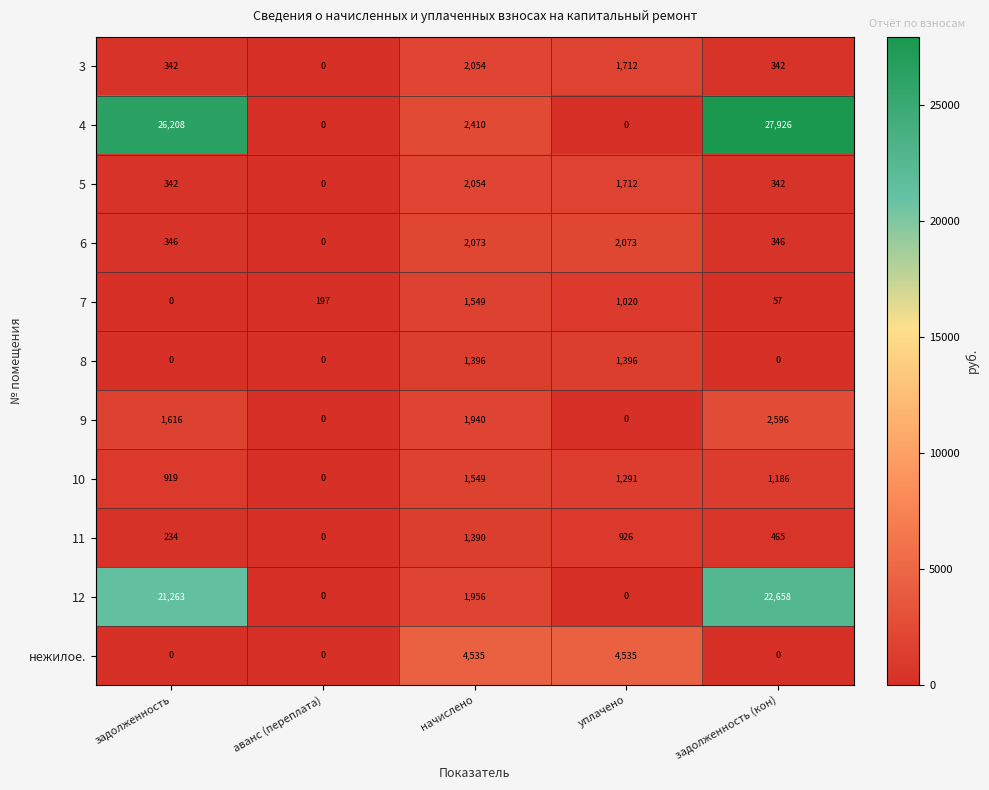

How many values in 8 are above zero?

2